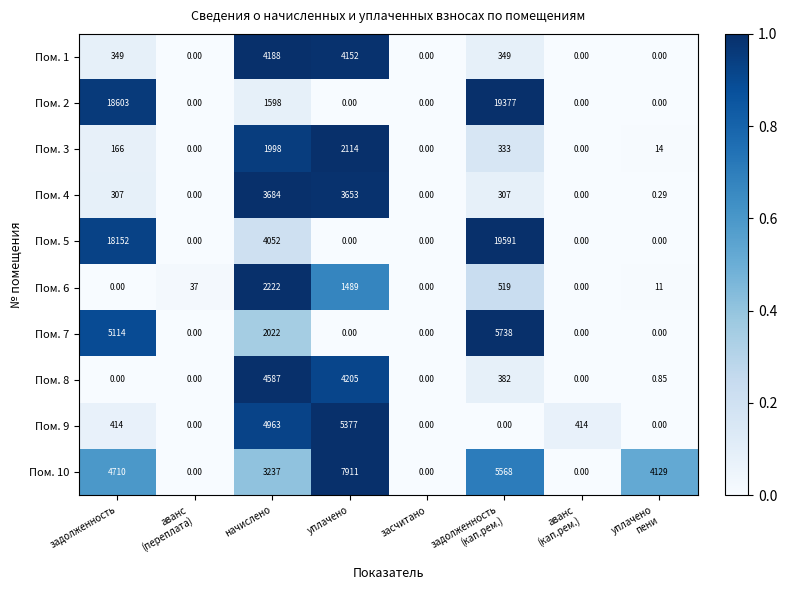

Is the value of Пом. 3 at уплачено greater than the value of Пом. 1 at уплачено?

No